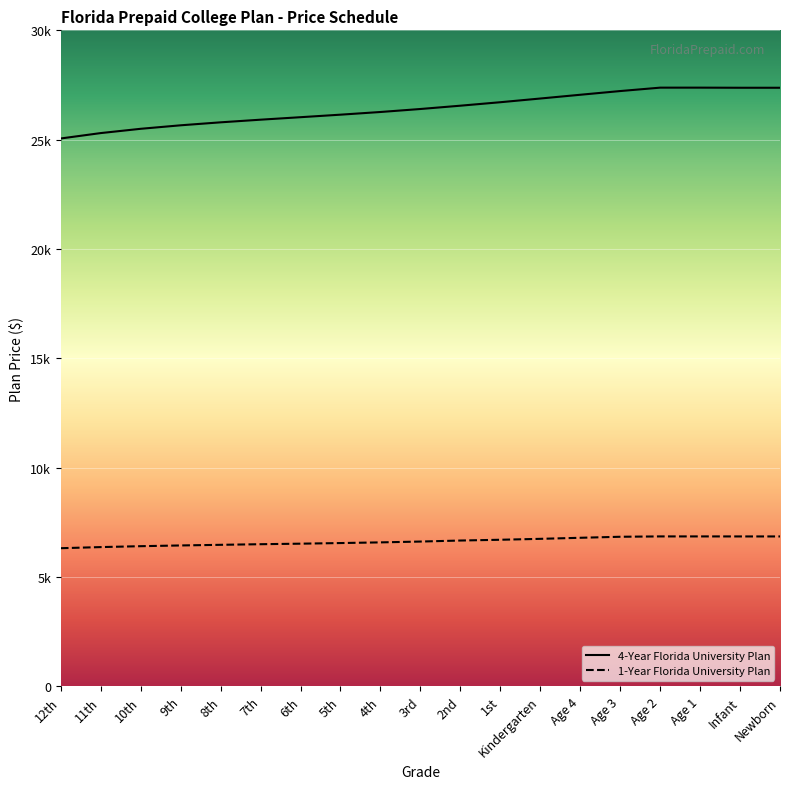

What is the maximum value shown in the chart?

27378.5